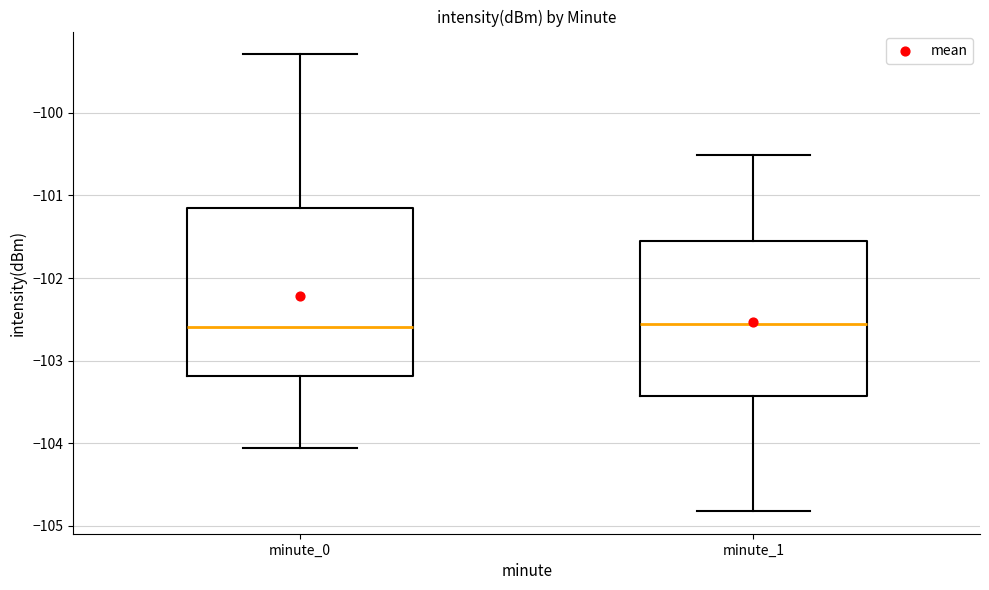

Where is the upper edge of the box for minute_1 on the y-axis? The values are not printed on the chart, so give them approximately, as read against the axis.

-101.5